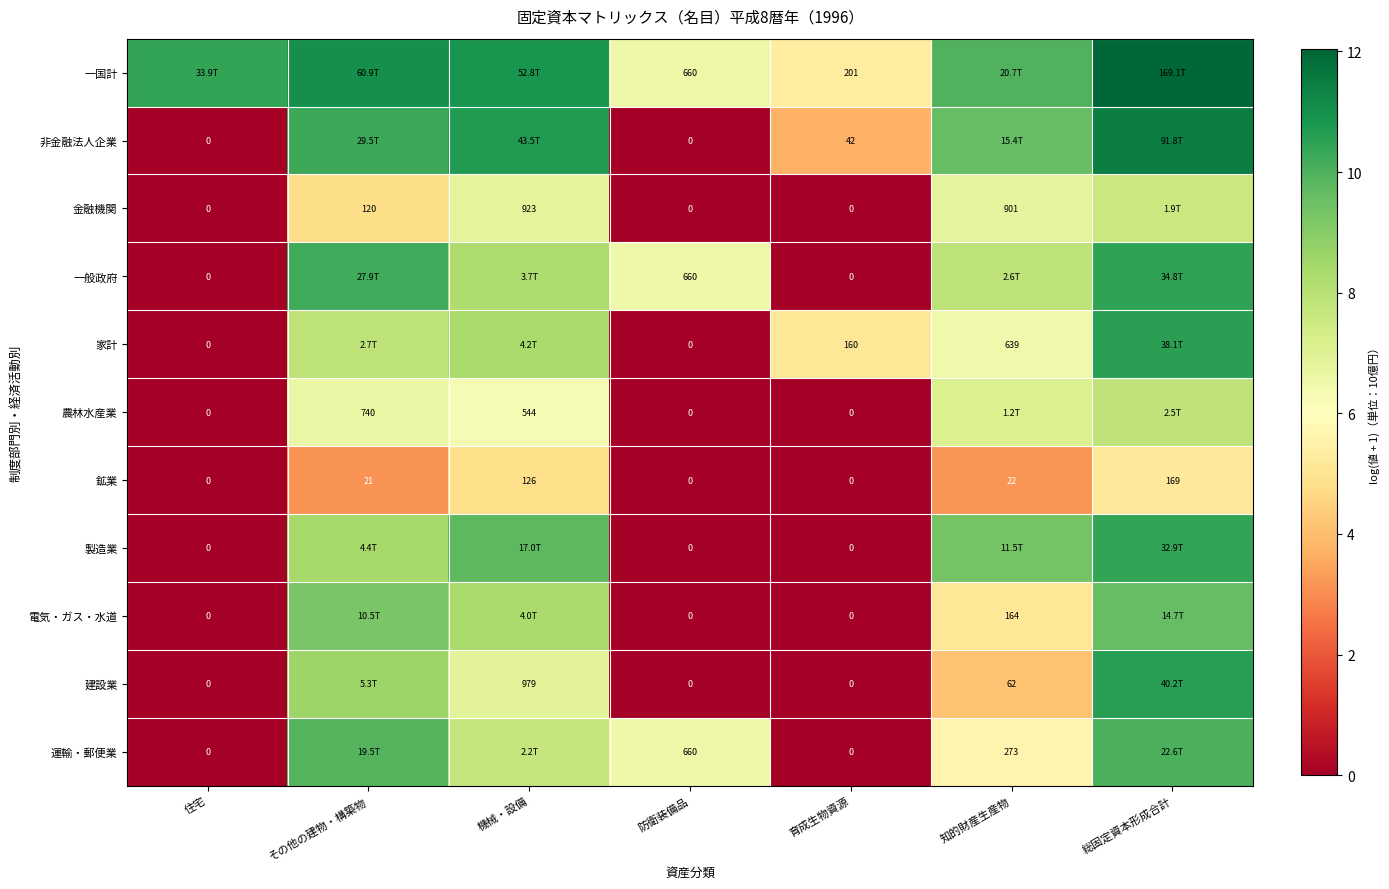

Which category has the highest value in the 鉱業 series?

総固定資本形成合計